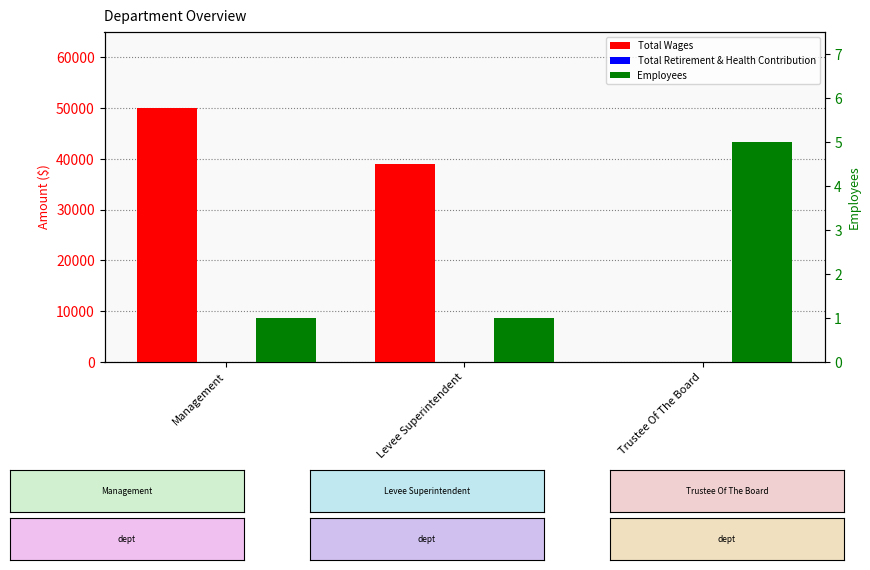

Is the value of Total Wages at Management greater than the value of Total Retirement & Health Contribution at Management?

Yes